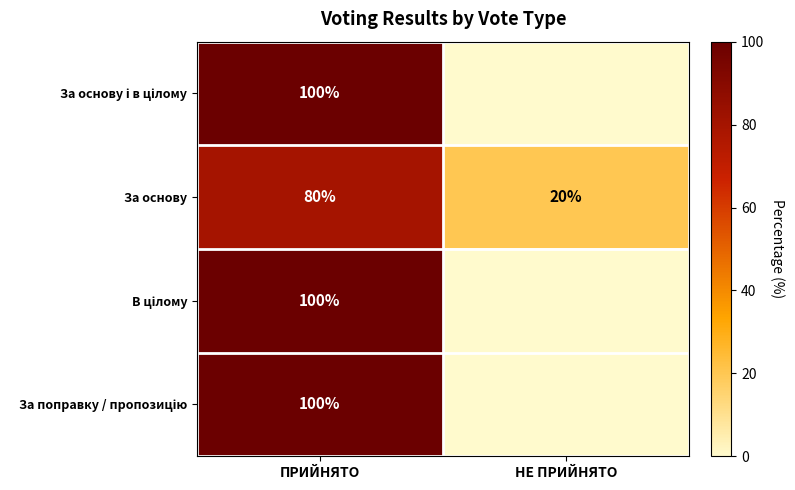

What is the difference between the maximum and minimum values in the За основу series?

60